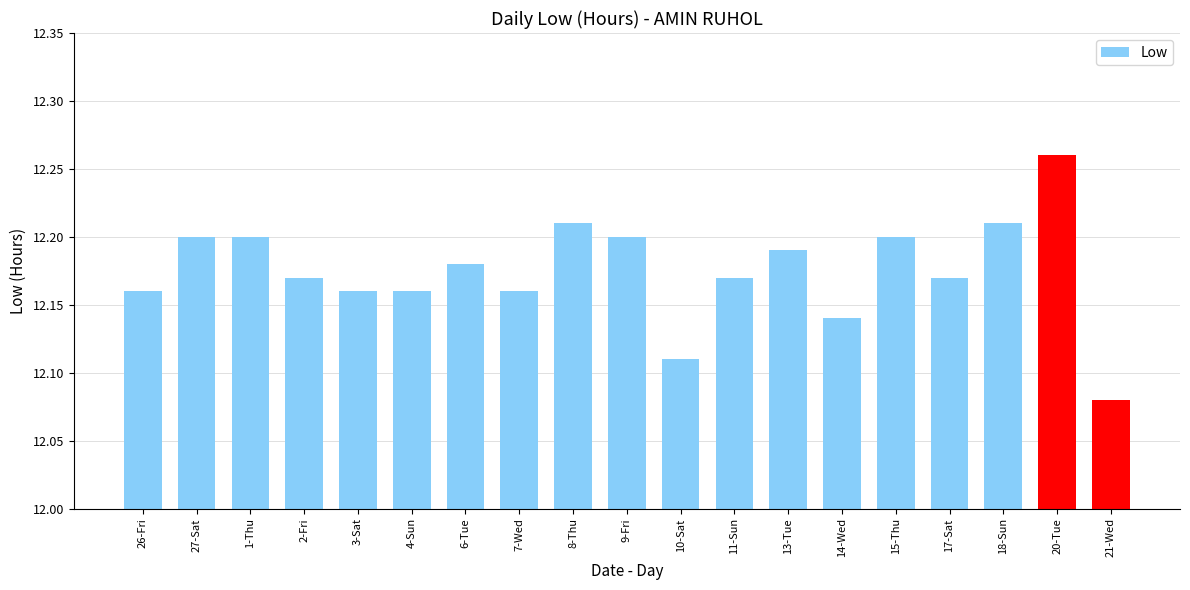

Which label corresponds to the smallest value in the chart?

21-Wed